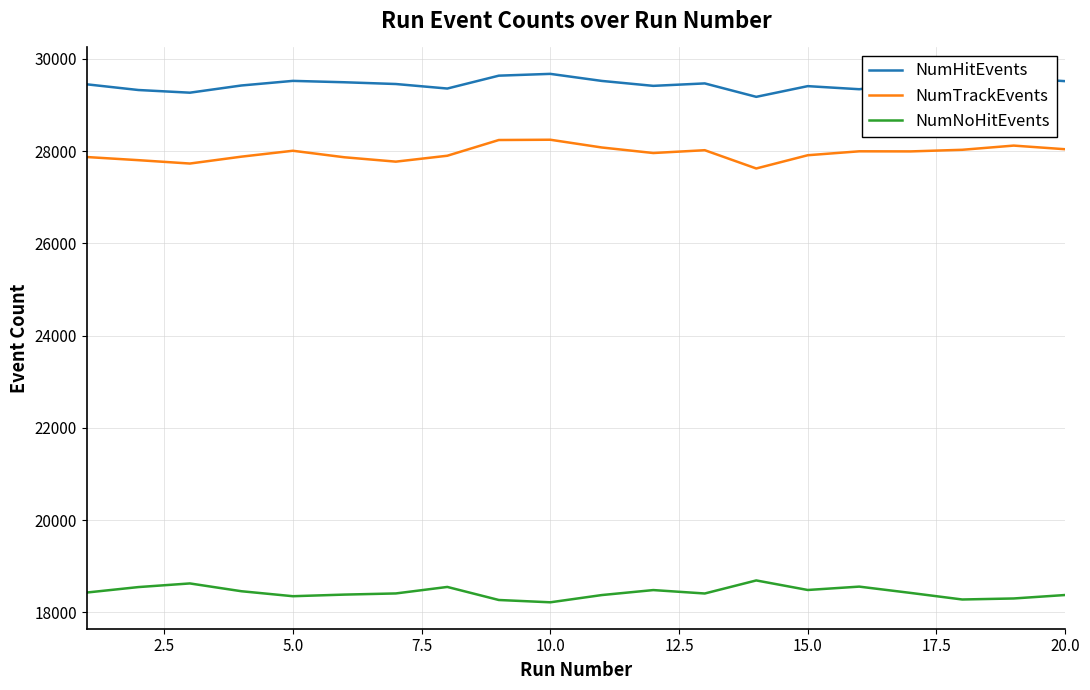

True or false: NumNoHitEvents and NumTrackEvents cross at least once.

False